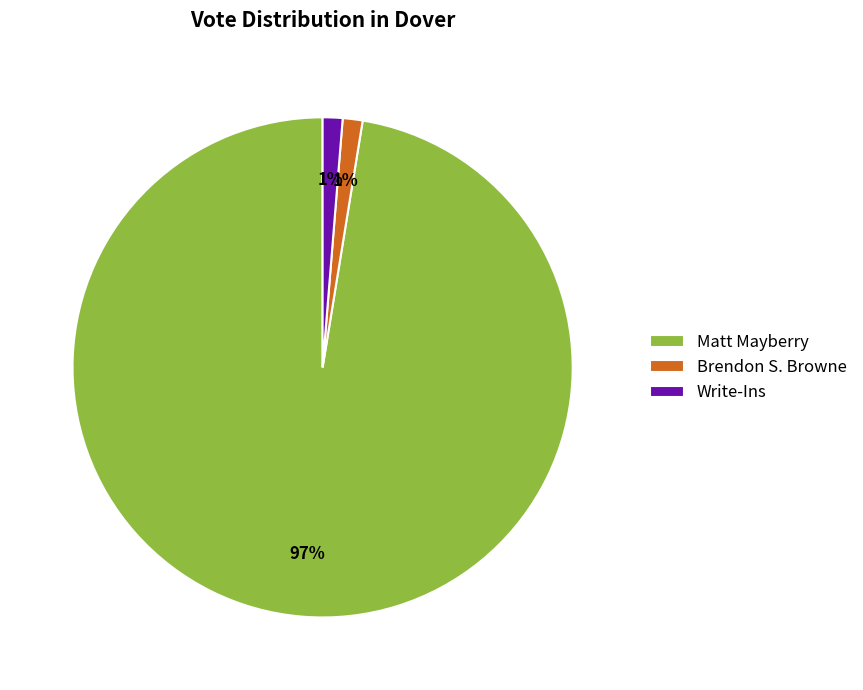

Which slice is the largest?

Matt Mayberry